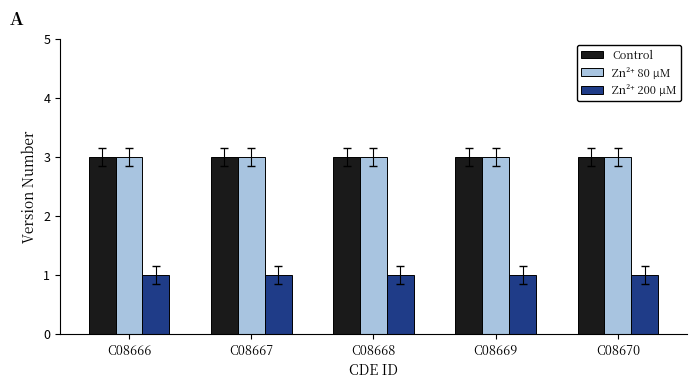

What is the difference between the highest and lowest values at C08668?

2